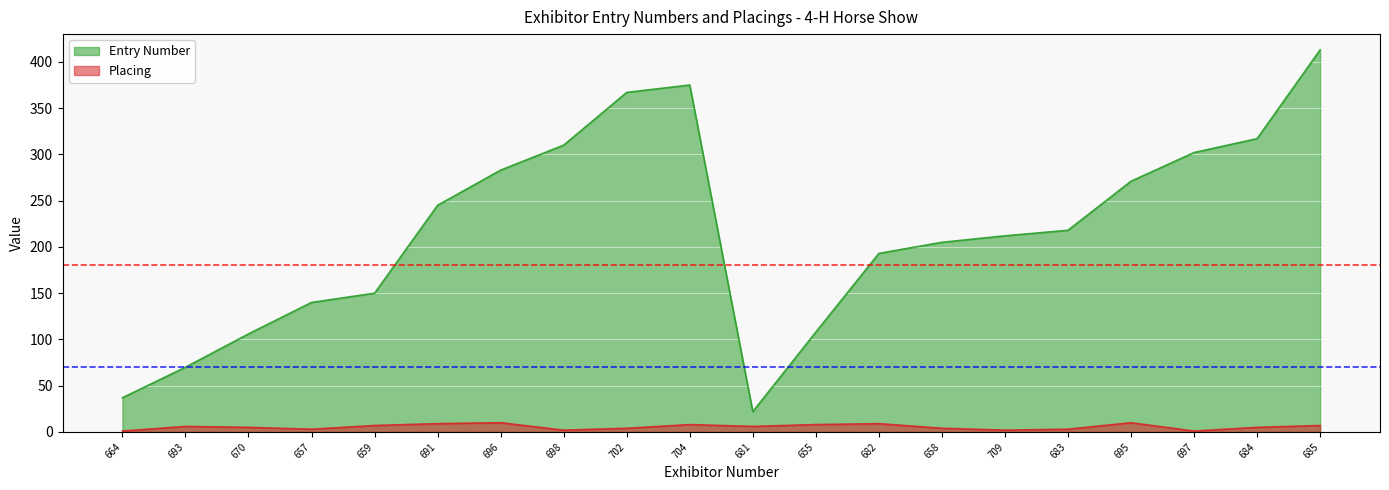

True or false: Placing and Entry Number cross at least once.

False